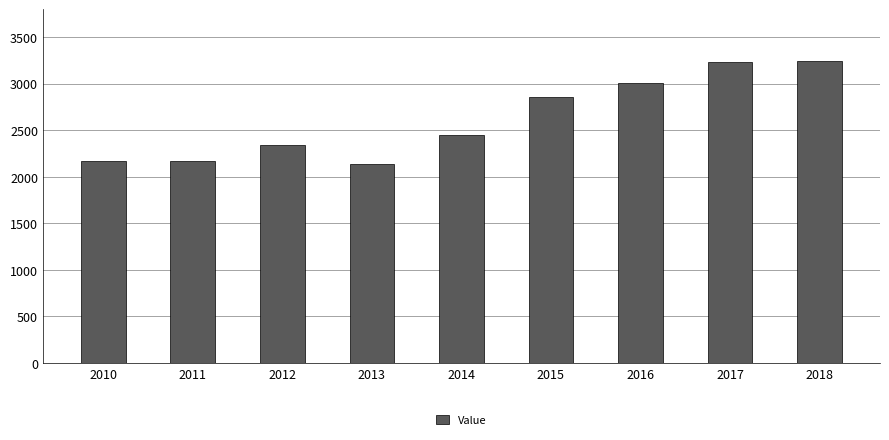

What is the ratio of the value at 2010 to the value at 2017?

0.7